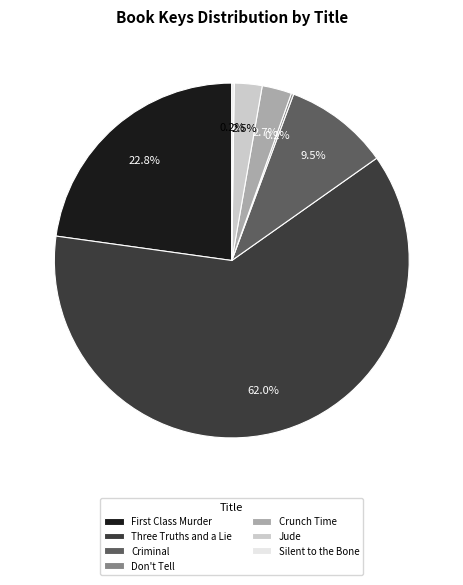

Is there a majority slice in this chart?

Yes